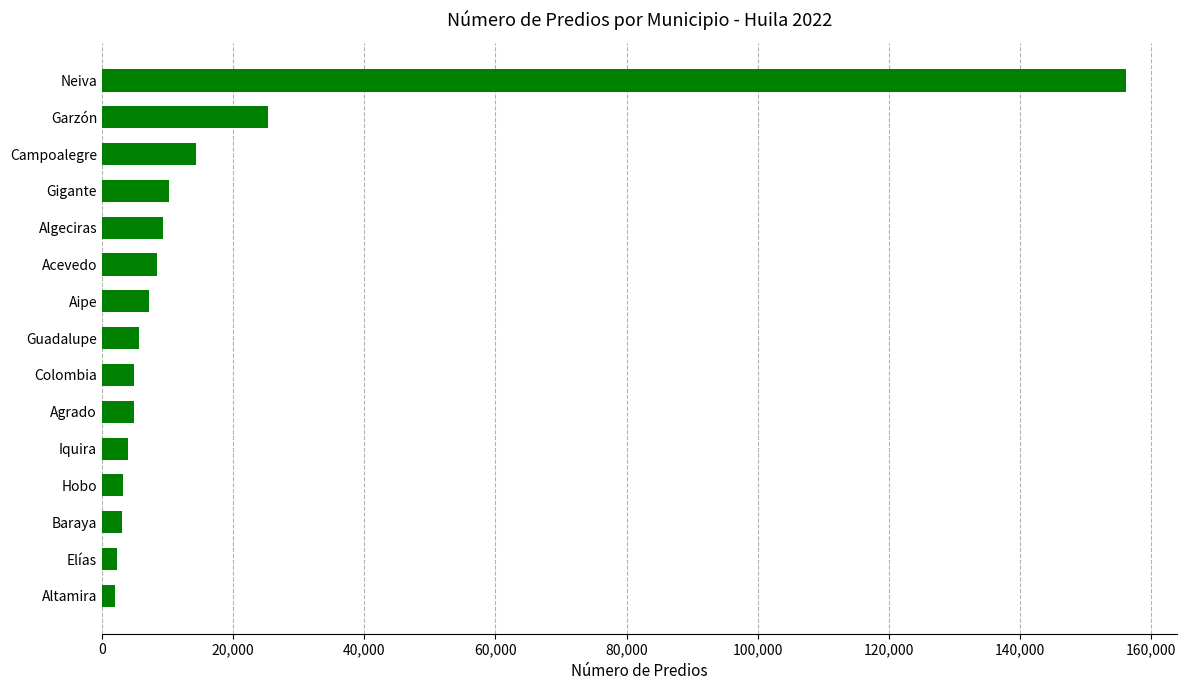

Are the bars horizontal?

Yes